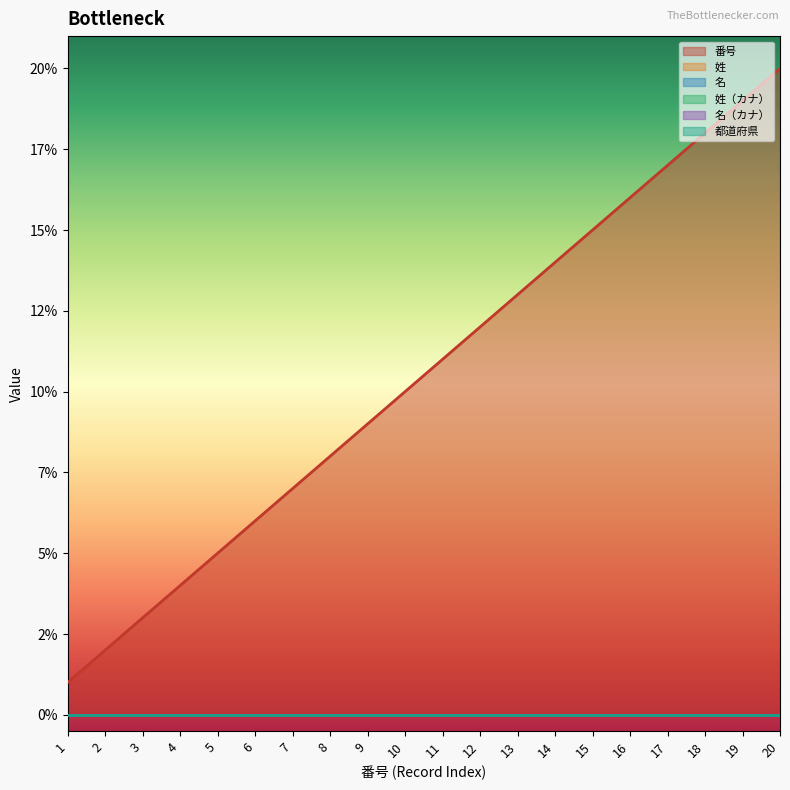

At which category does the chart reach its peak across all series?

20